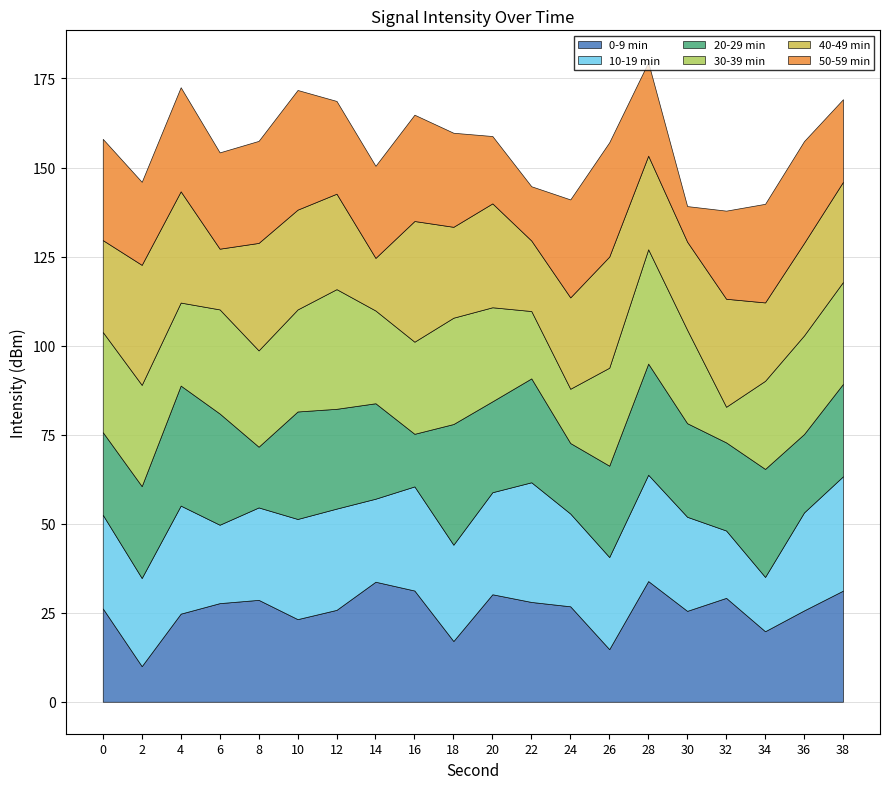

What is the total value across all series at 30?

139.2